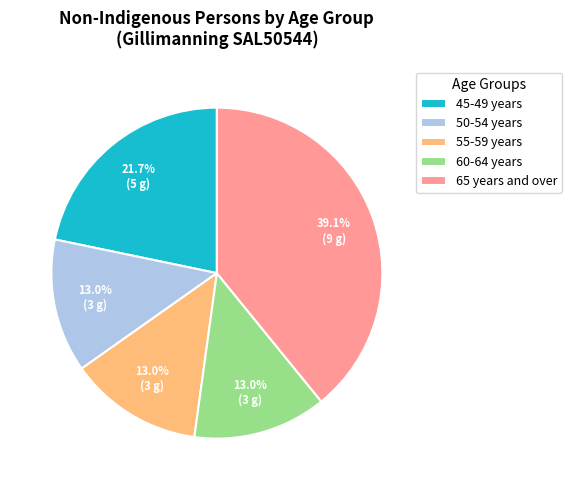

To the nearest percent, what is the difference between the largest and smallest slice percentages?

26%